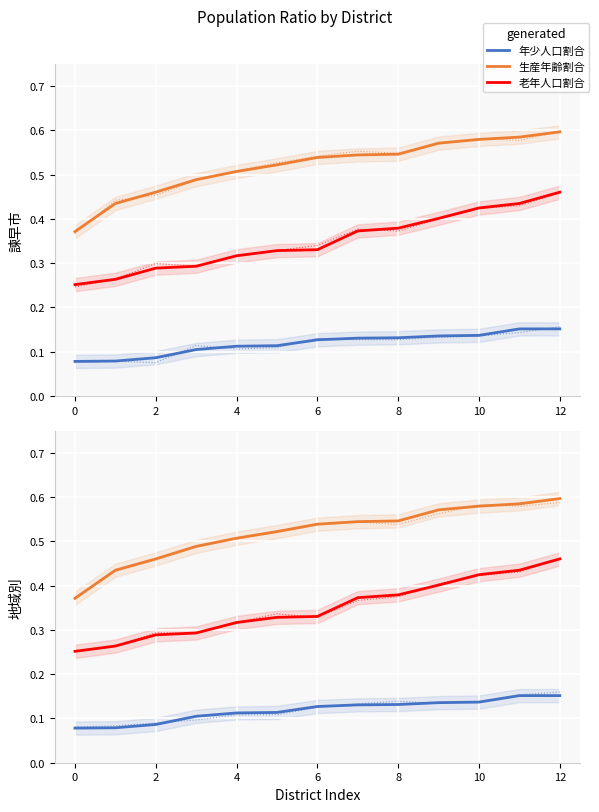

True or false: 生産年齢割合 and 老年人口割合 cross at least once.

False